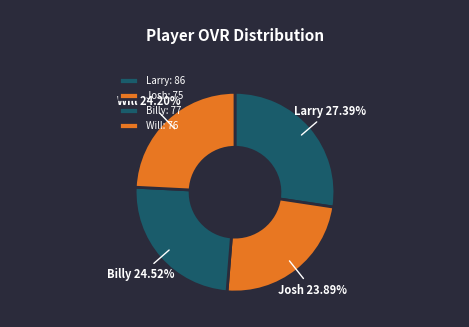

Is it true that Josh is 18% of the pie?

False